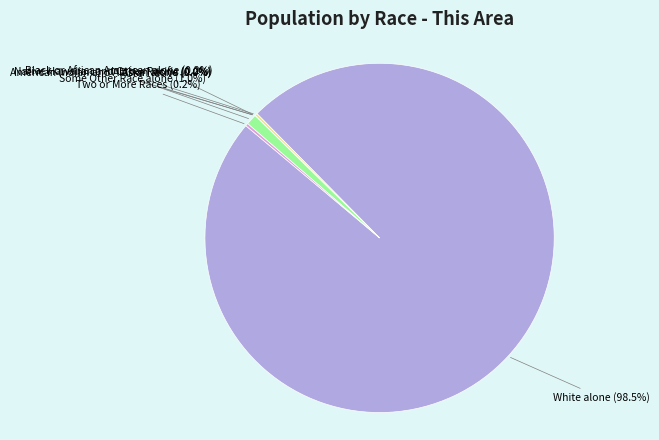

To the nearest percent, what is the difference between the Some Other Race alone and Two or More Races slice percentages?

1%